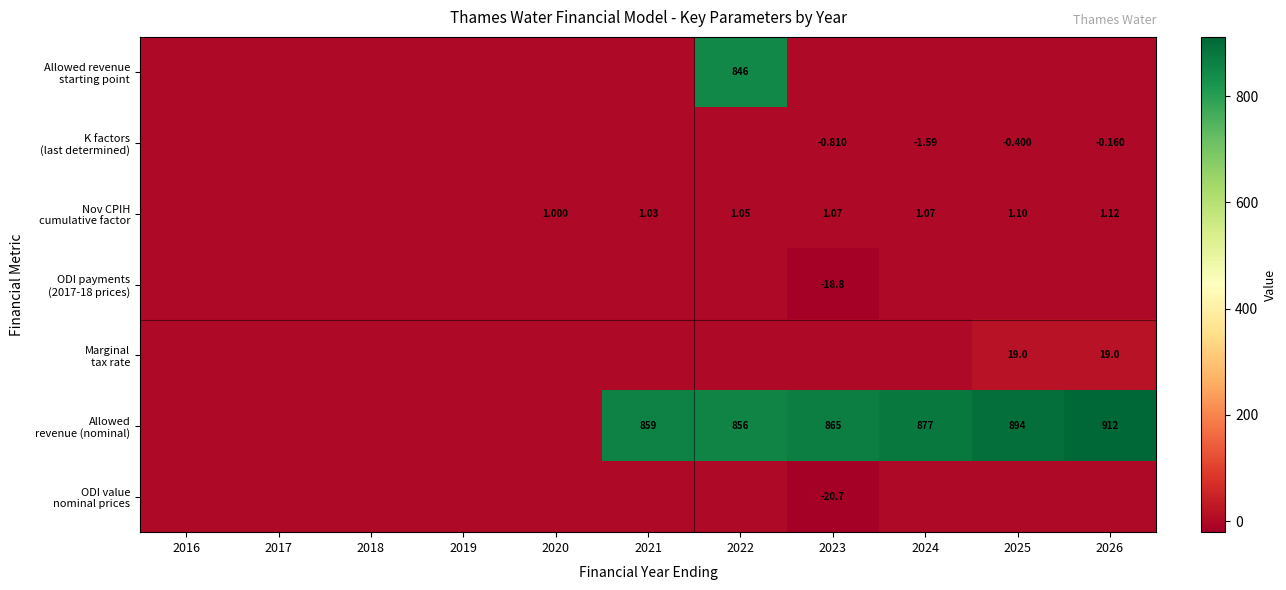

List the series in order of their peak value, lowest first.

K factors (last determined), ODI payments (2017-18 prices), ODI value nominal prices, Nov CPIH cumulative factor, Marginal tax rate, Allowed revenue starting point, Allowed revenue (nominal)